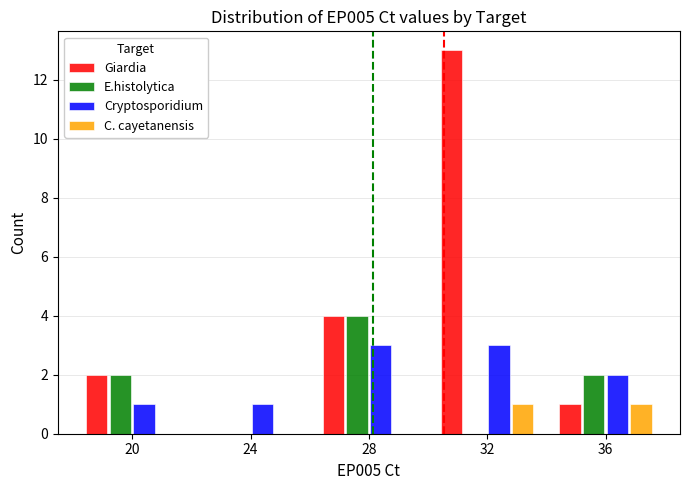

How many groups of bars are there?

5